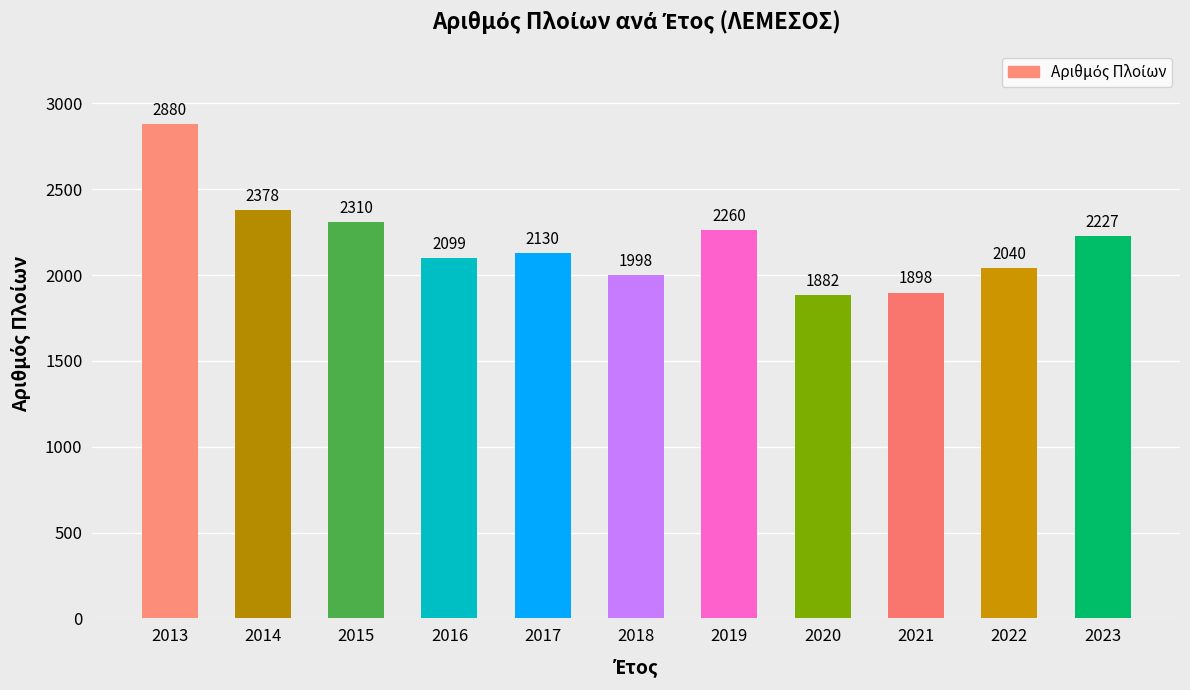

How many bars are there in total?

11